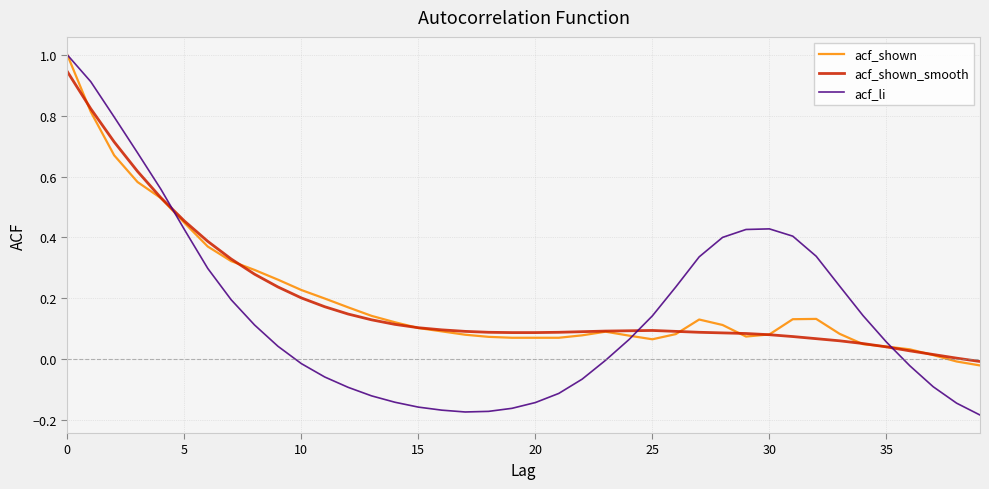

Which series has the widest spread of values?

acf_li